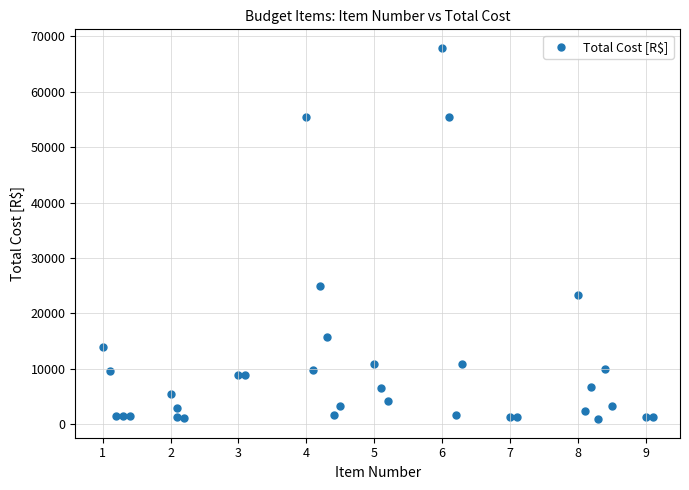

What Y value in the scatter plot is closest to 34406?

25026.0